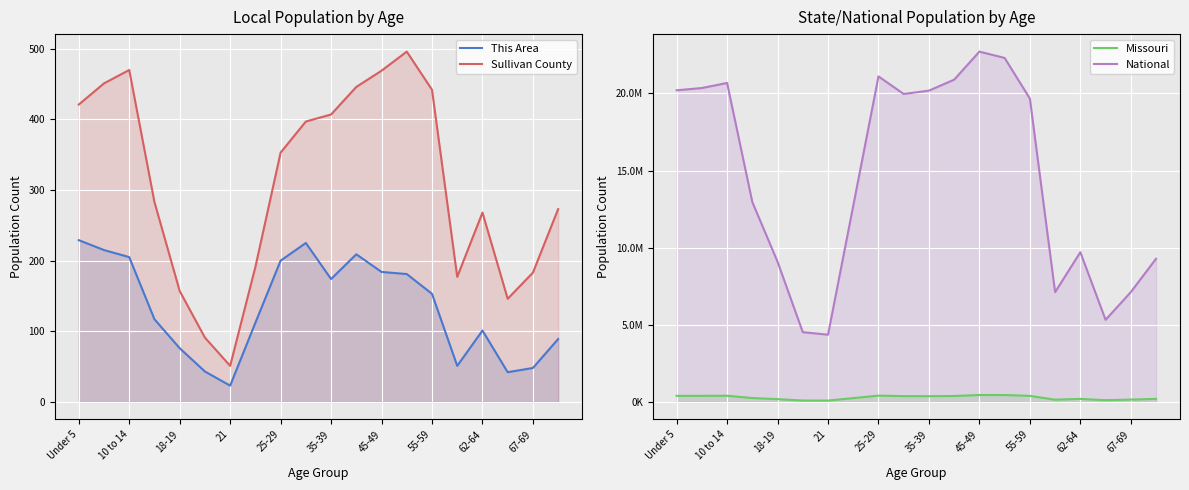

True or false: Missouri has more than 2 interior local peaks.

True